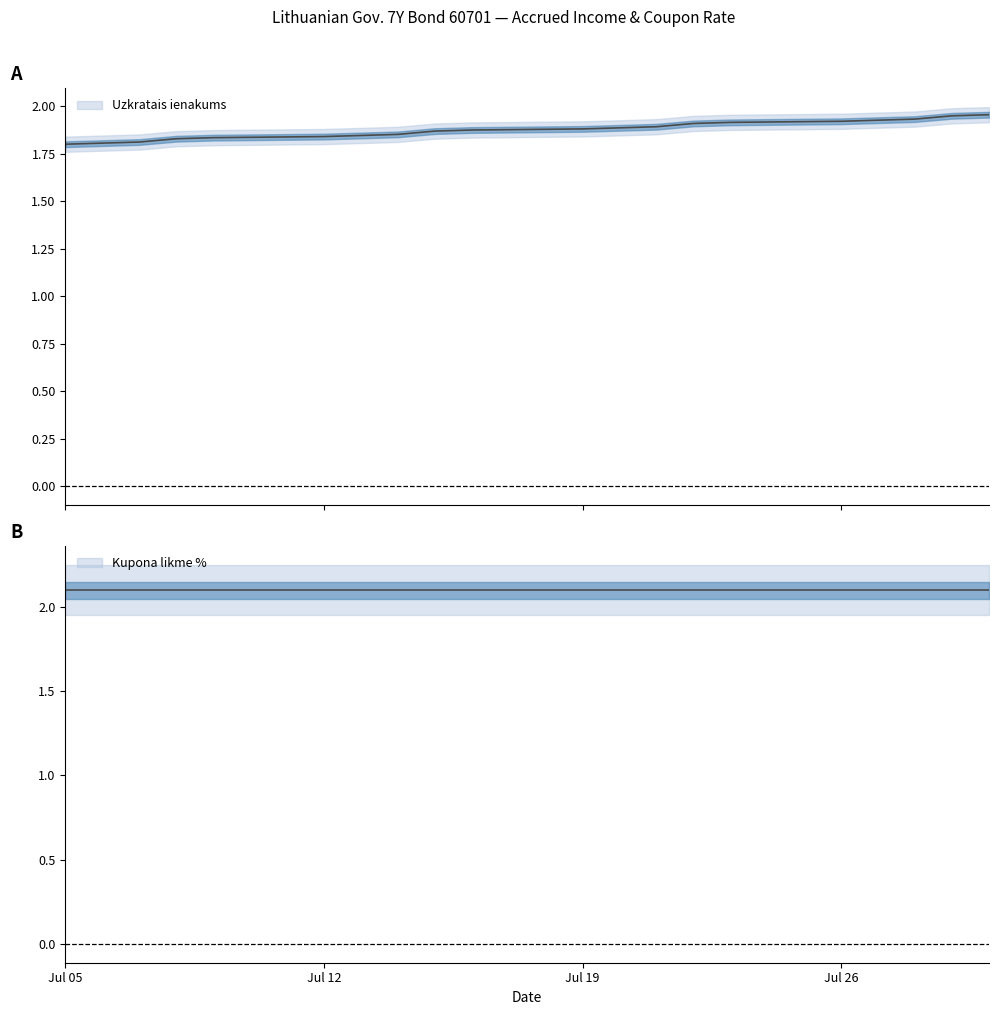

Is this an area chart (filled region under the line)?

No